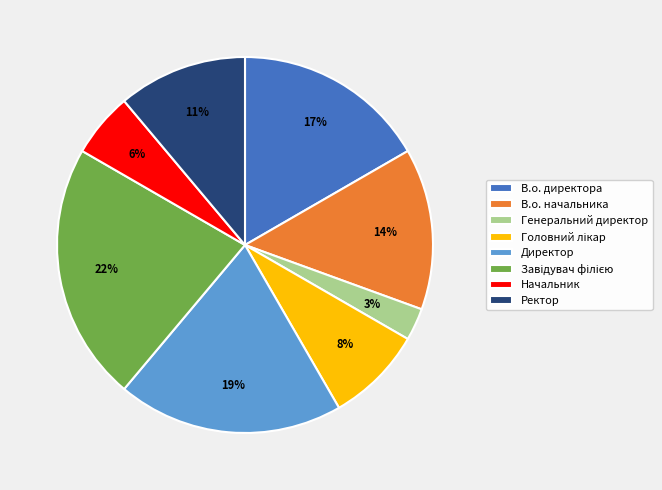

Is the sum of В.о. директора and В.о. начальника greater than half?

No